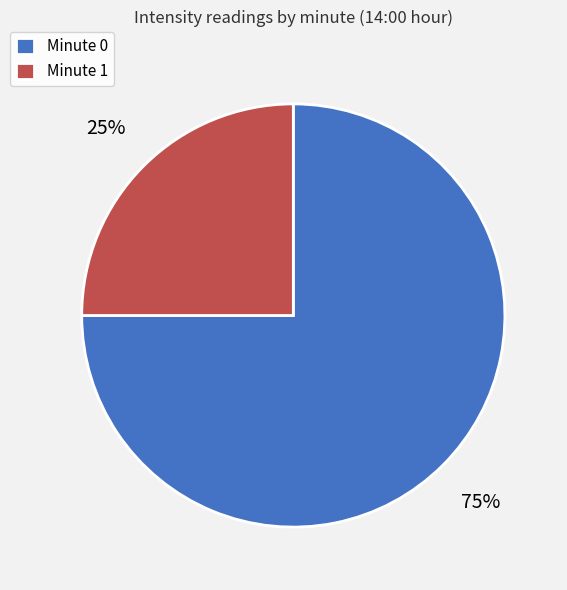

Is the sum of Minute 1 and Minute 0 greater than half?

Yes